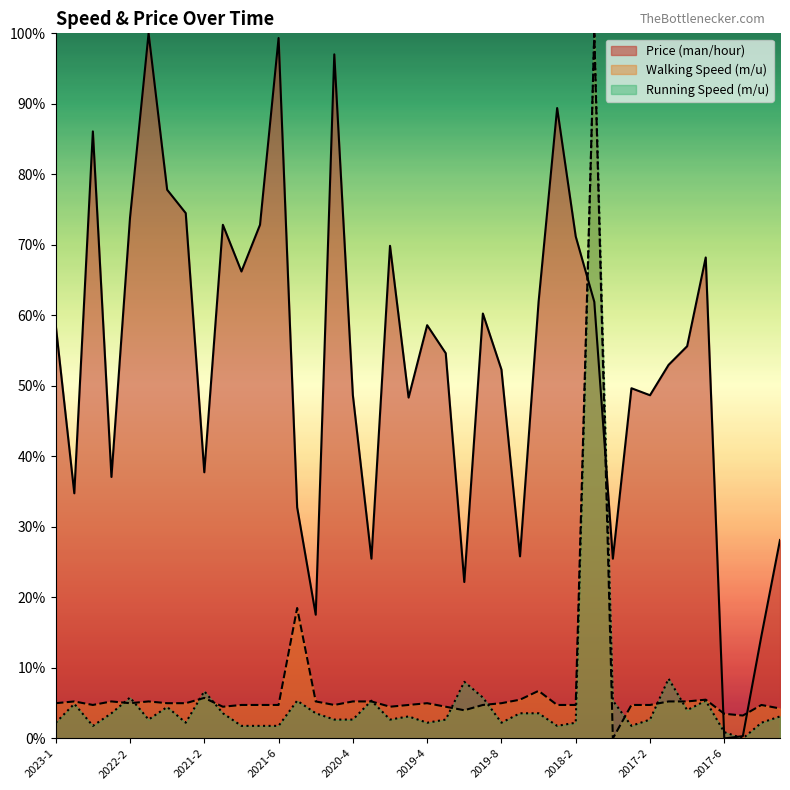

True or false: Running Speed (m/u) has a value of 5.8 at 2019-7.

True